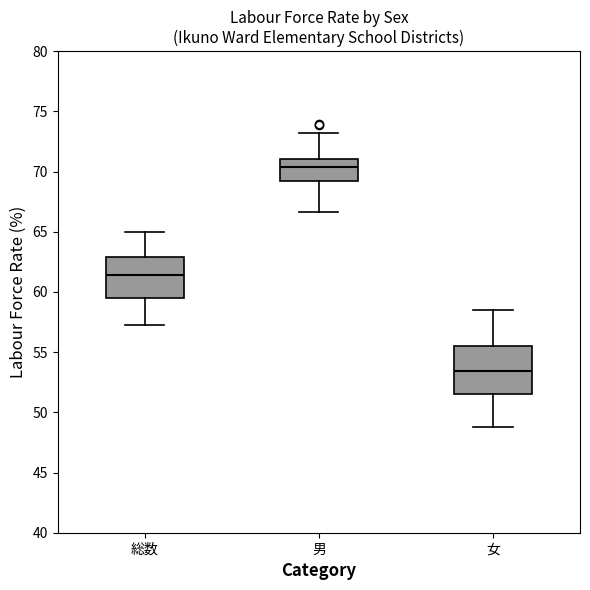

Comparing the boxes themselves (not the whiskers), which one is the tallest?

女